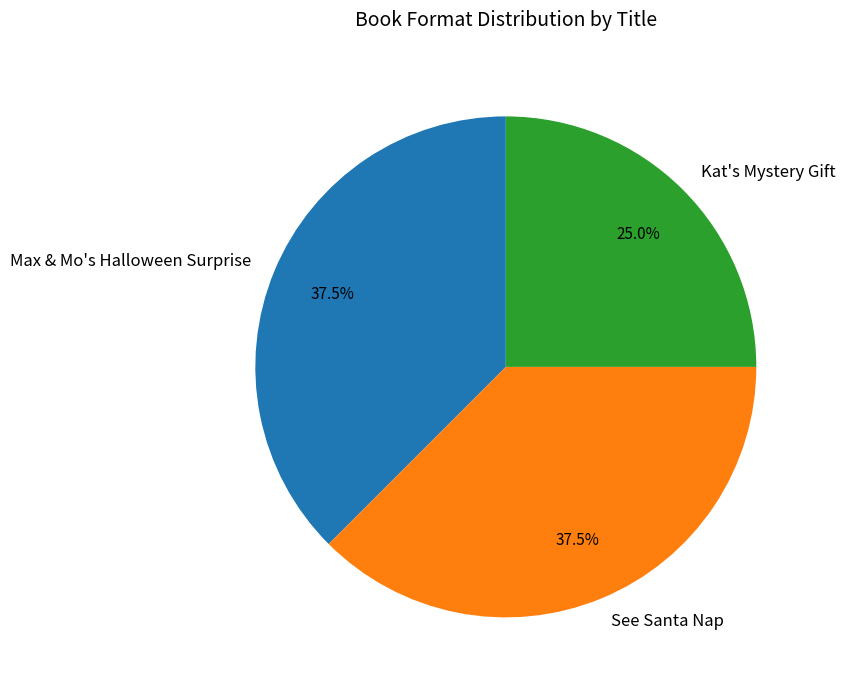

What percentage is NOT represented by See Santa Nap?

62.5%